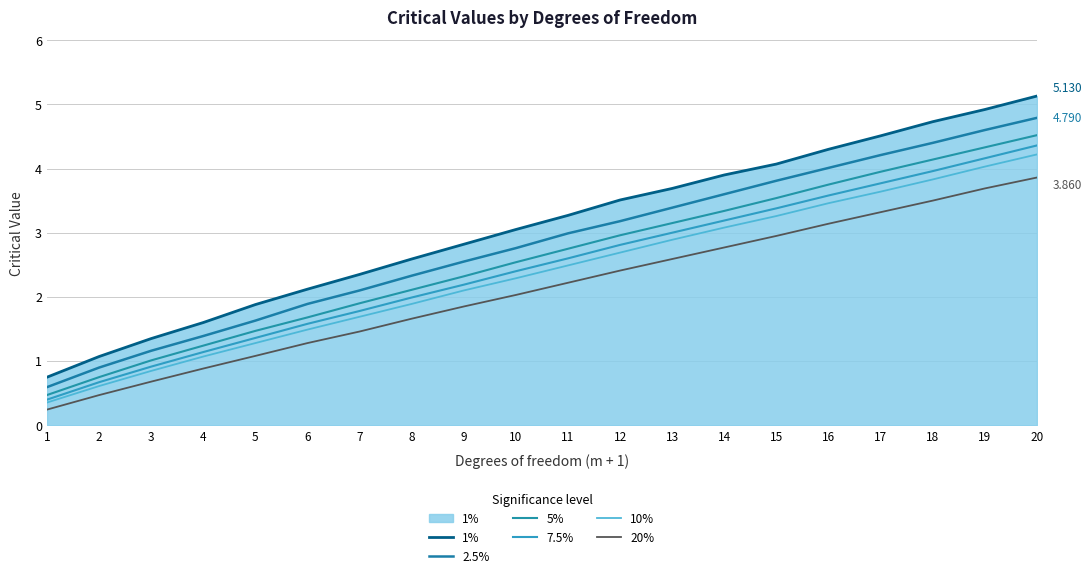

At which category does the chart reach its peak across all series?

20